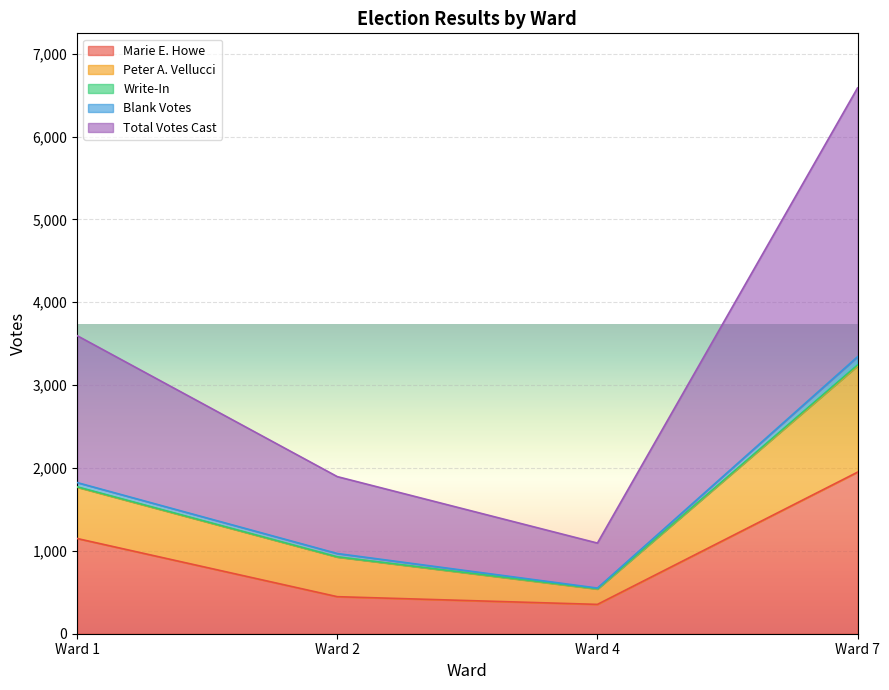

Does the chart display data point markers on the line(s)?

No